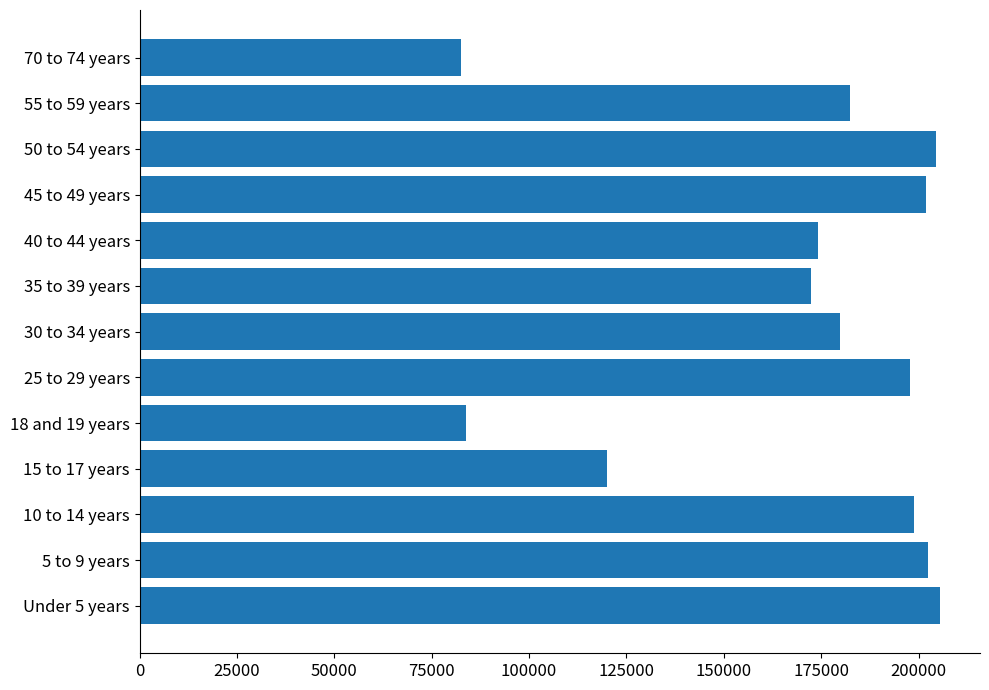

How many bars are there in total?

13